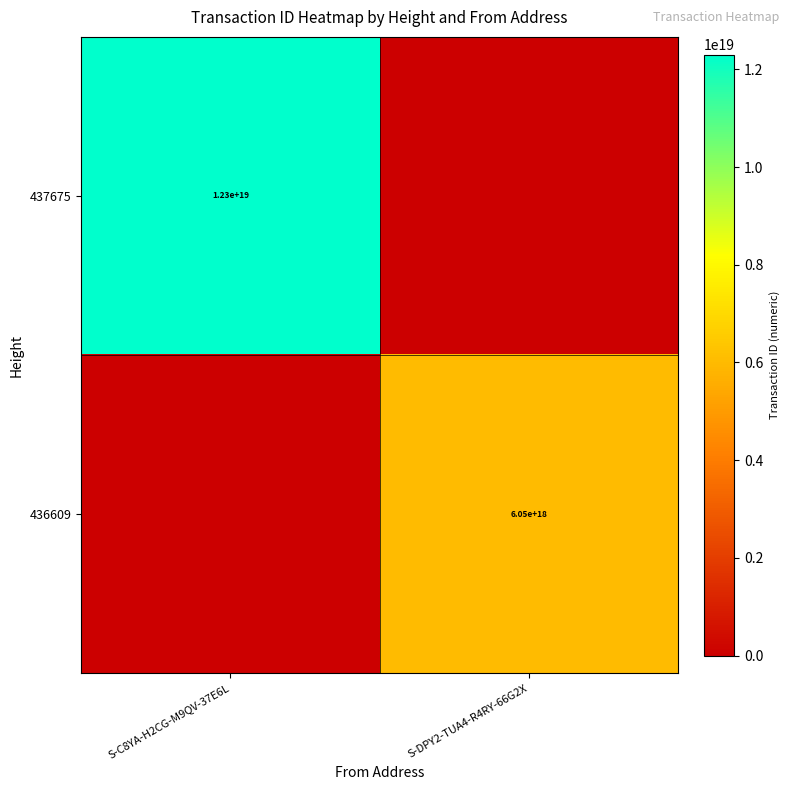

Is it true that 436609 equals 1278814300613832192 at S-DPY2-TUA4-R4RY-66G2X?

False